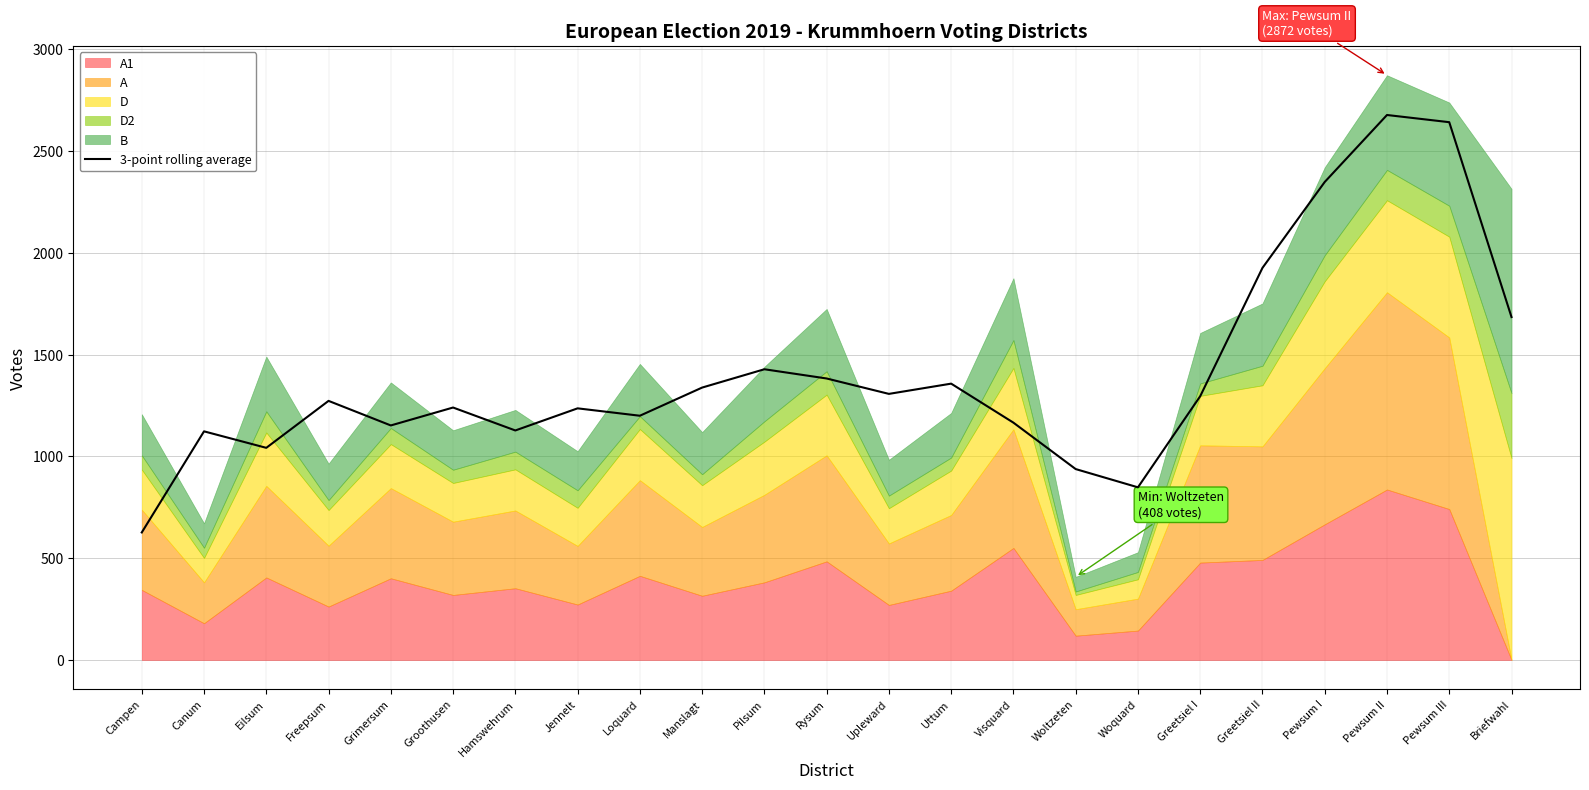

Approximately how many times larger is the value at Pewsum I compared to Jennelt?

1.9